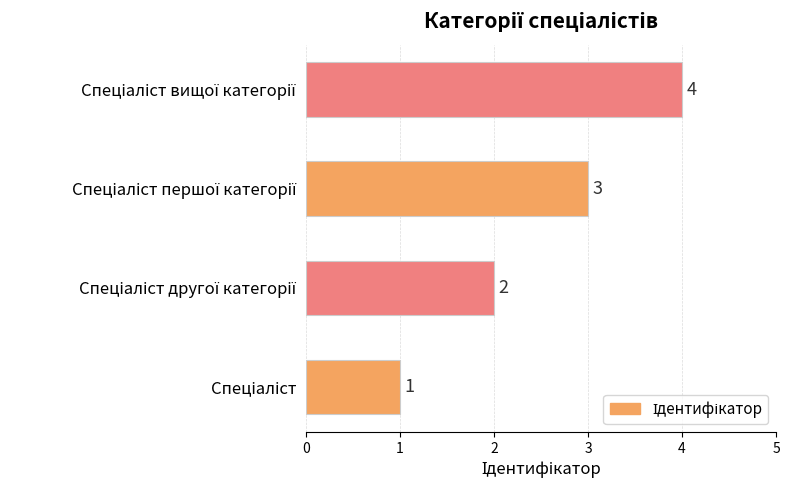

How many data points are less than 3?

2